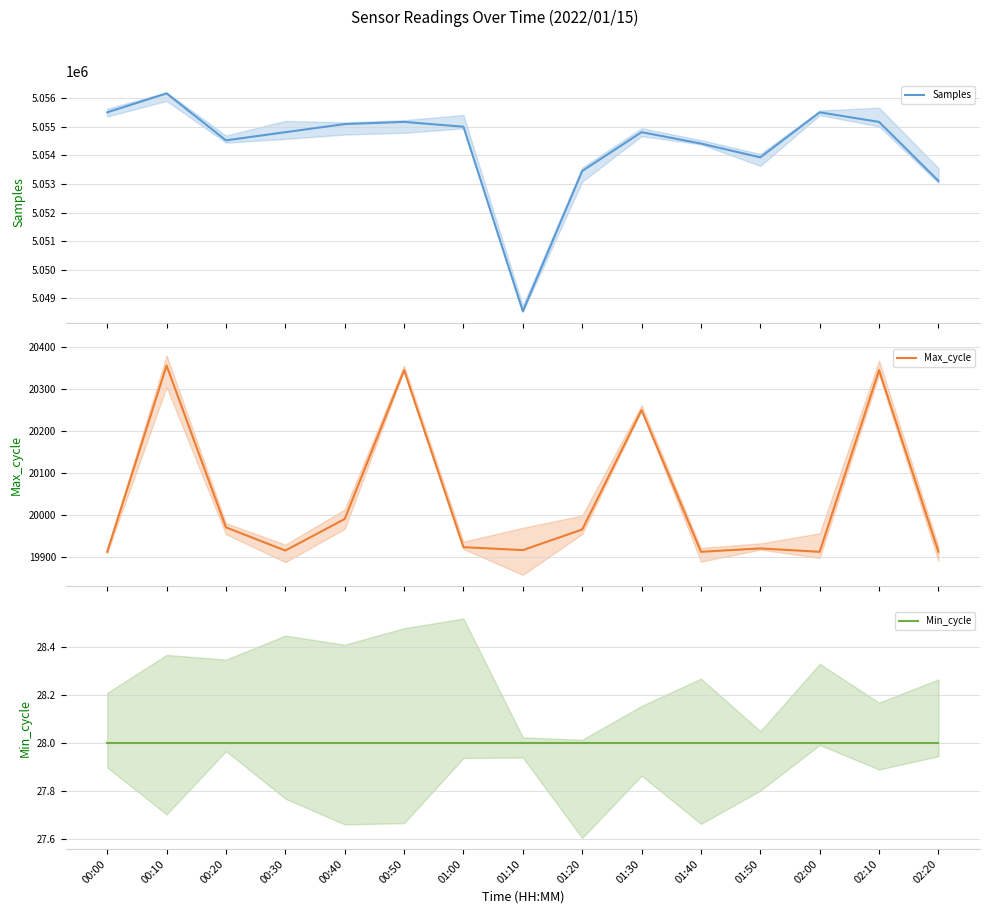

At which label does Max_cycle first exceed 19924?

00:10